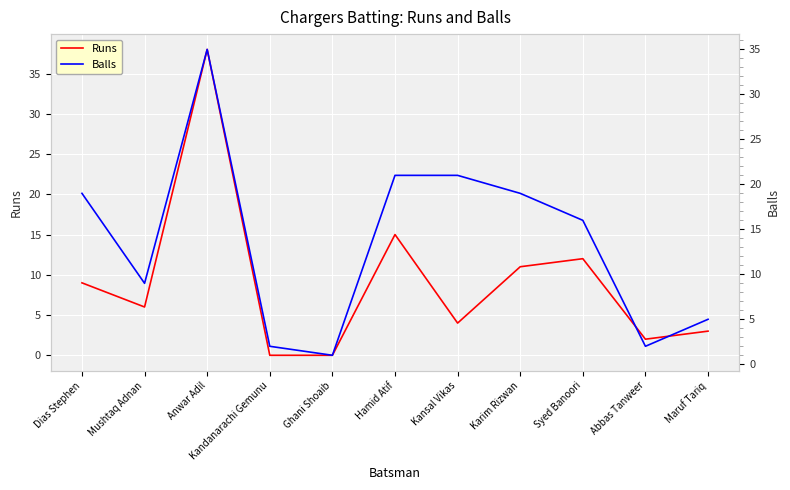

What is the label of the 2nd point from the left?

Mushtaq Adnan